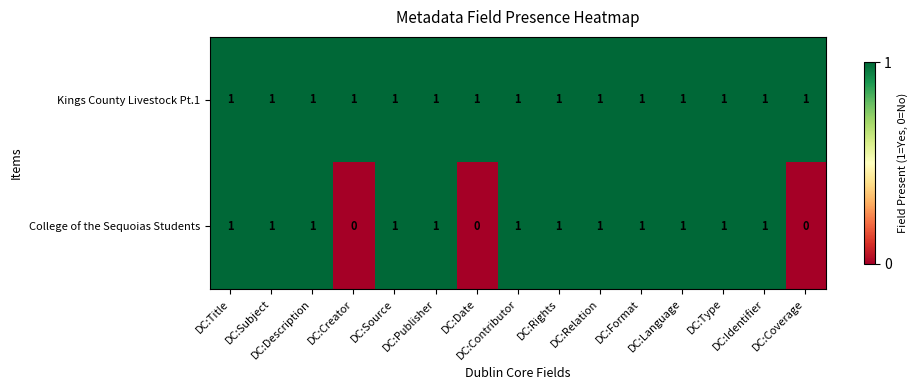

List the series in order of their overall mean, lowest first.

College of the Sequoias Students, Kings County Livestock Pt.1